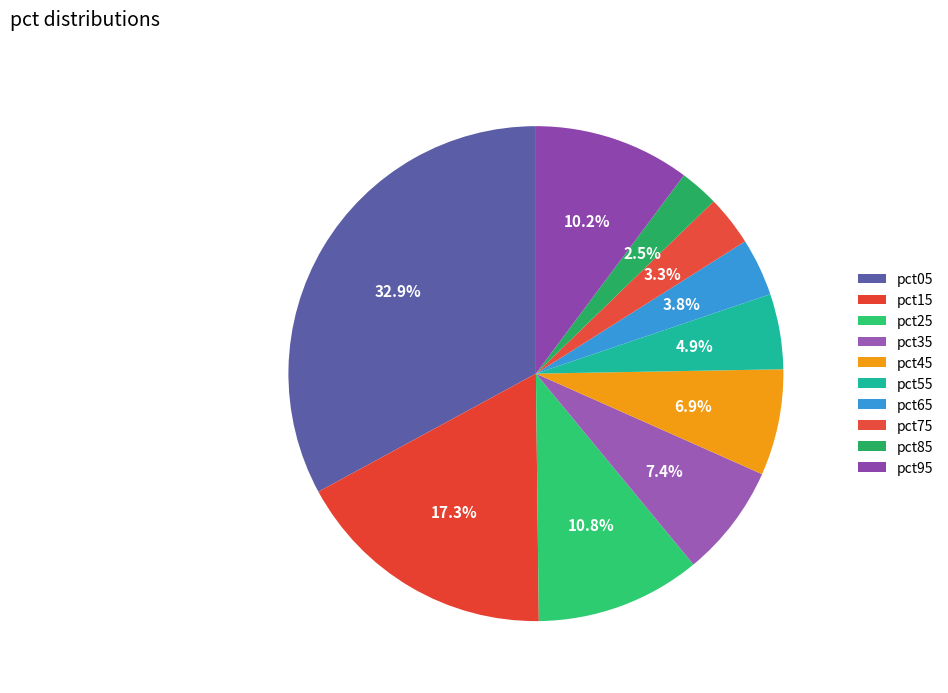

How many slices are in this pie chart?

10